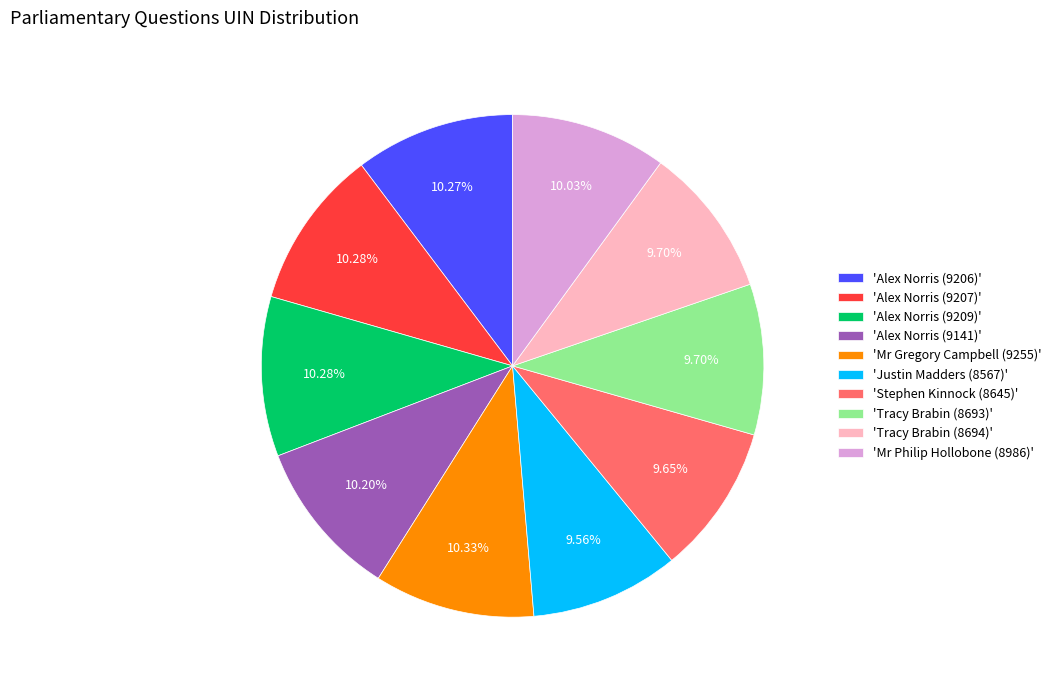

Does 'Mr Philip Hollobone (8986)' represent more than half of the total?

No